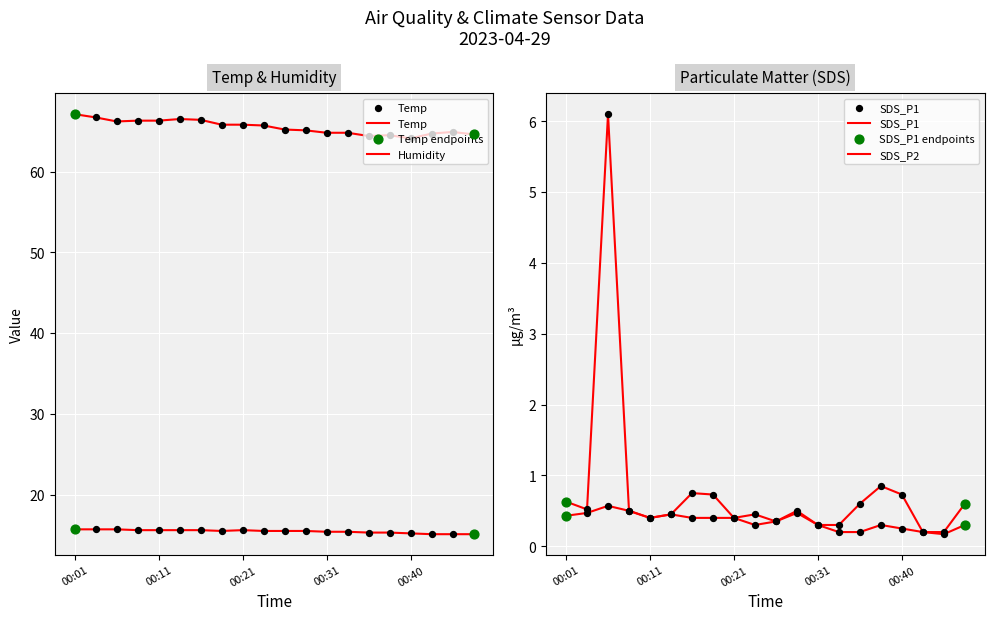

Which series has the largest Y range (max minus min)?

SDS_P1